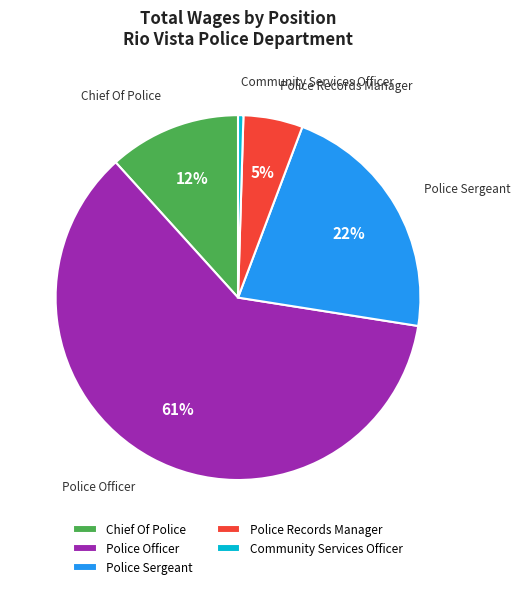

Do Police Officer and Chief Of Police together represent more than half of the pie?

Yes